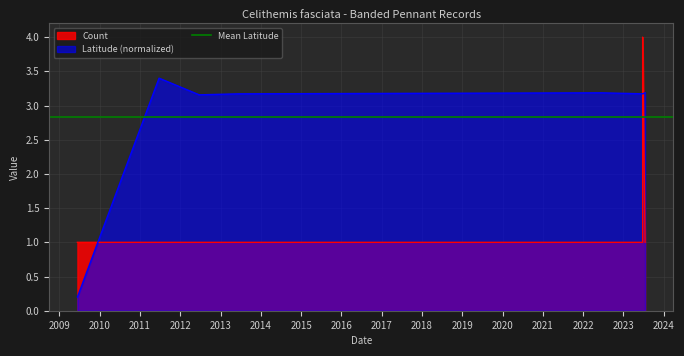

How many data points are above 3?

7